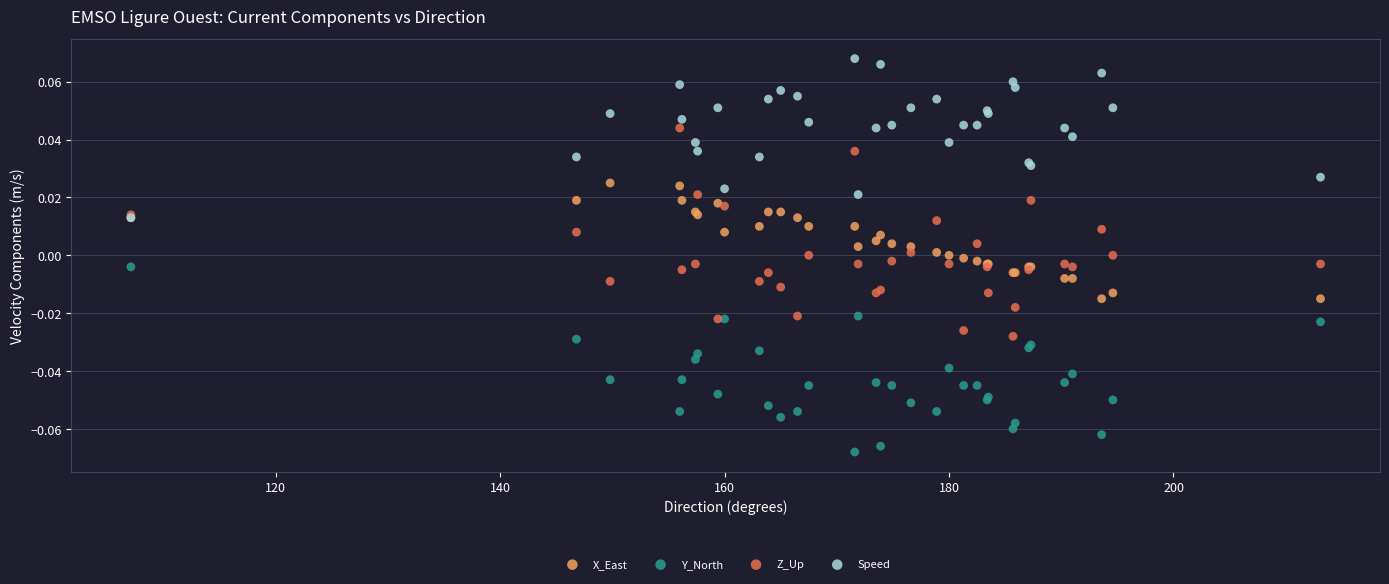

Which series has the widest spread of Y values?

Z_Up